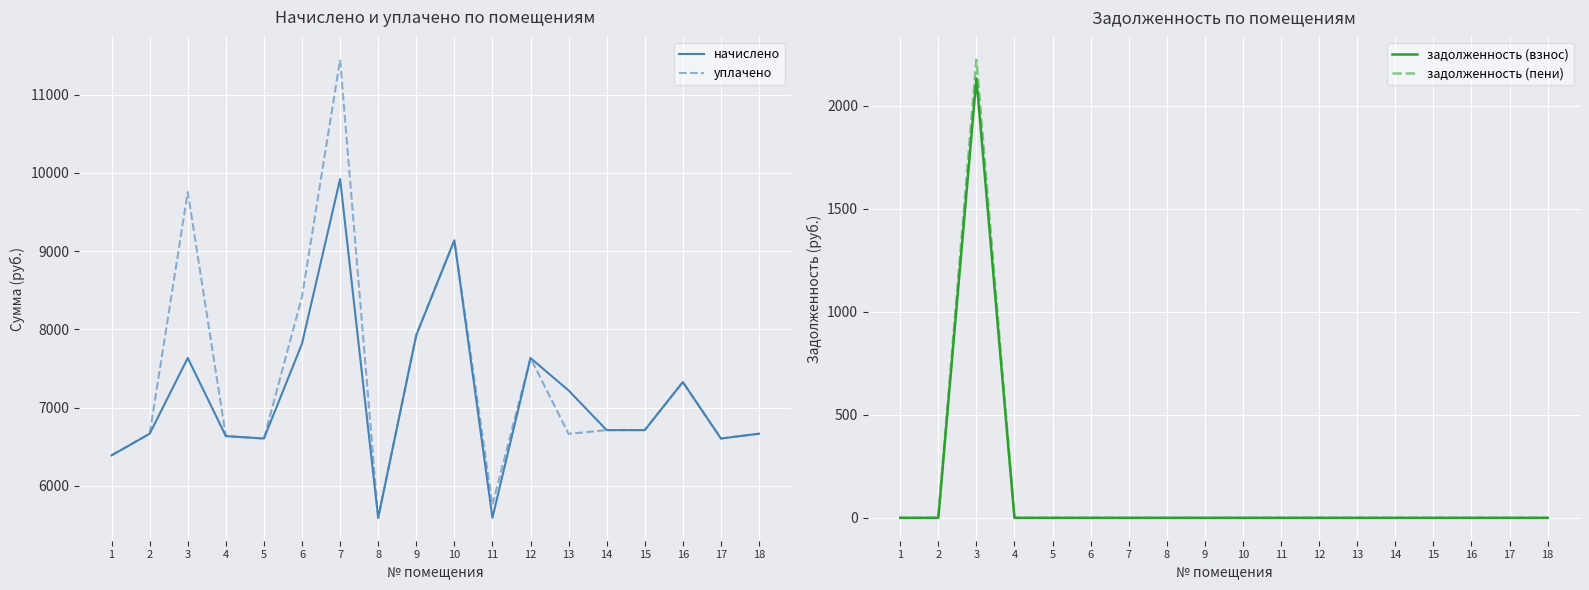

Where is задолженность (взнос) nearest to the value 1066?

1